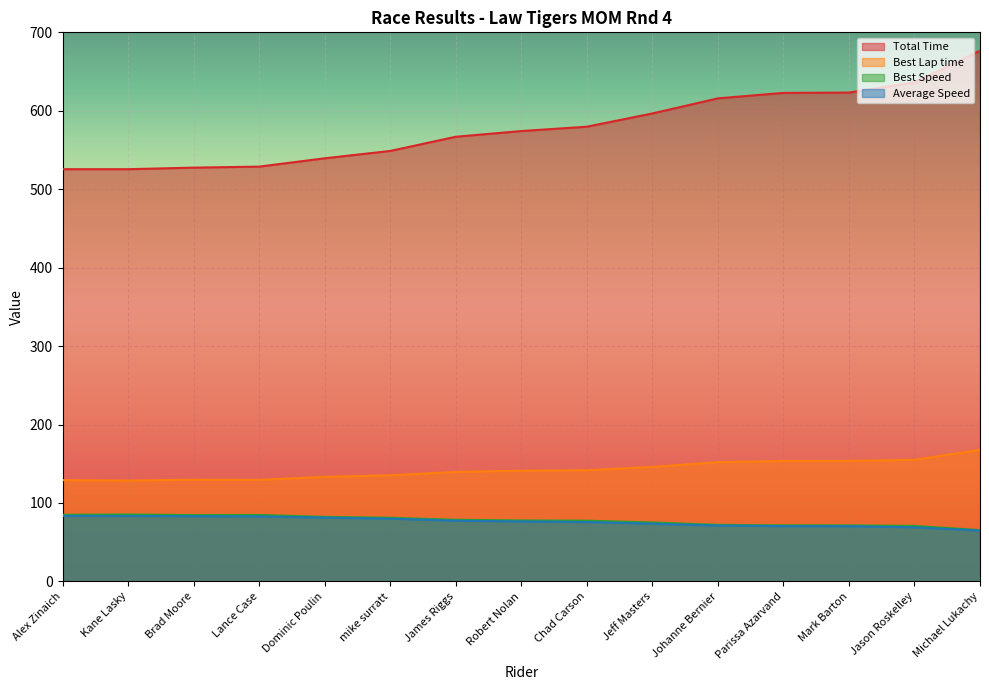

The Average Speed series shows 41.8 at Robert Nolan. True or false?

False